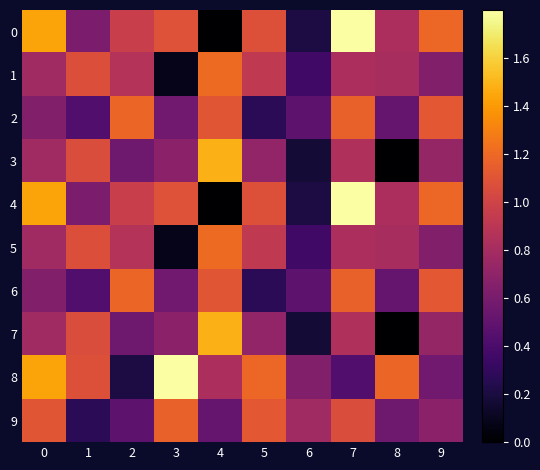

Rank the series at 9 from highest to lowest value.

0, 4, 2, 6, 3, 7, 9, 1, 5, 8